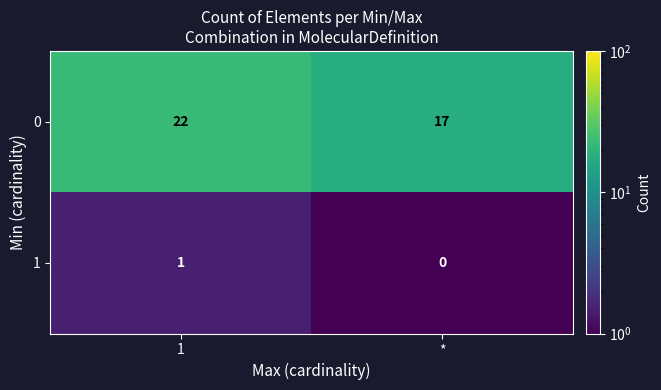

Rank the series by their average value, from highest to lowest.

0, 1